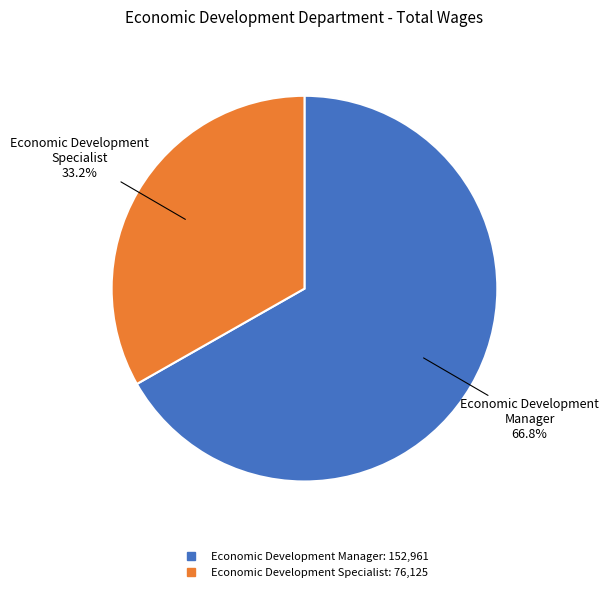

To the nearest percent, what is the combined percentage of Economic Development Specialist and Economic Development Manager?

100%